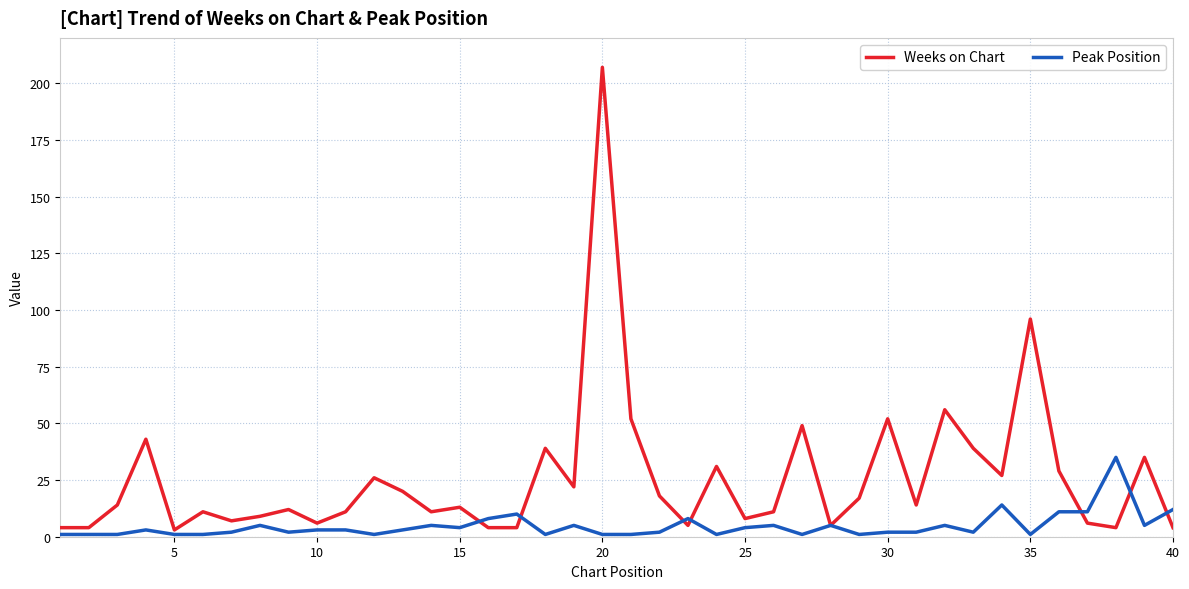

What is the smallest value displayed?

1